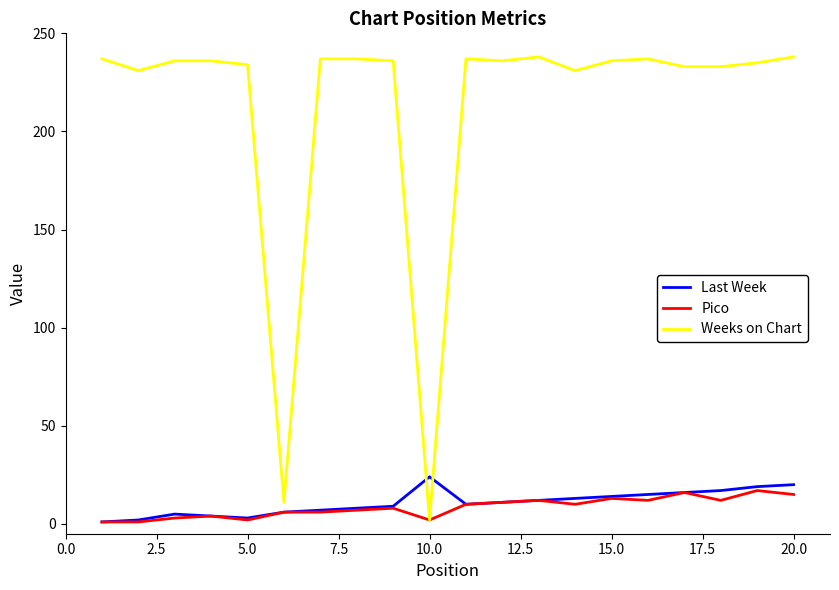

What is the maximum value shown in the chart?

238